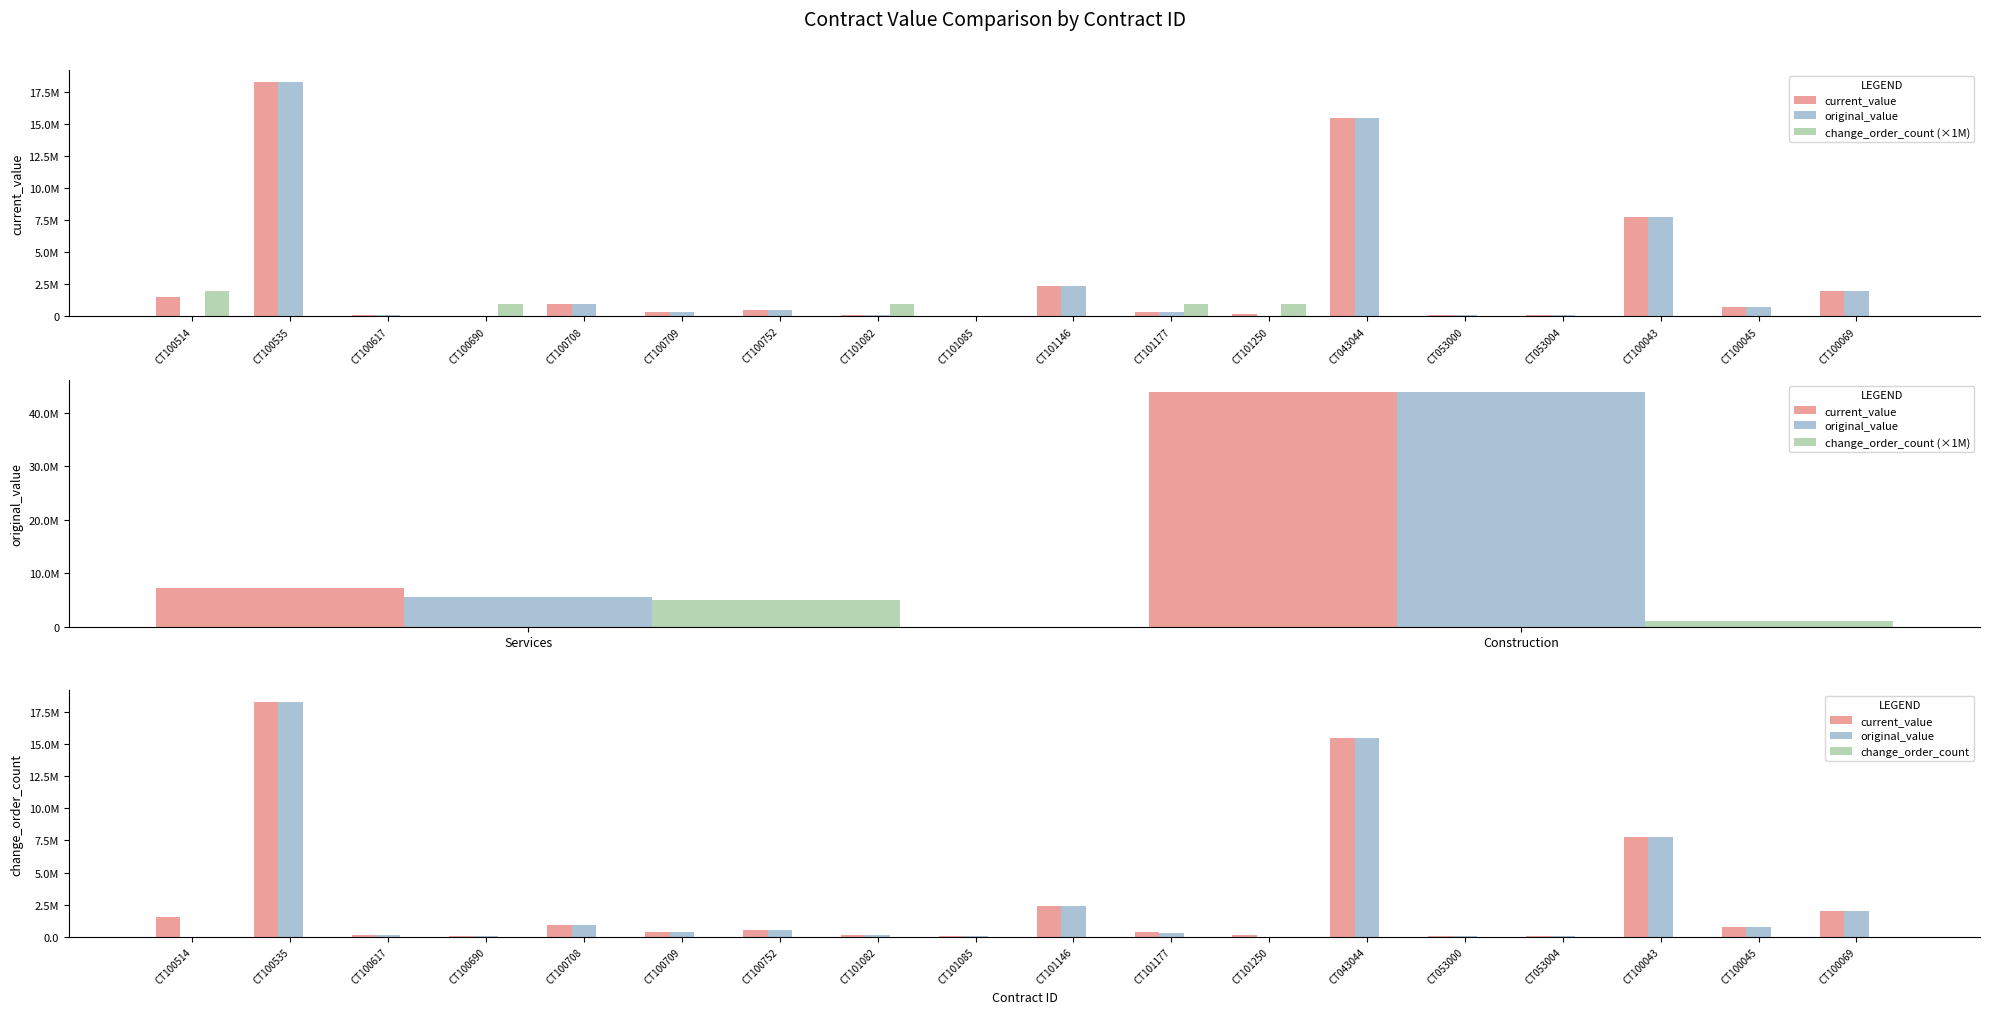

Rank the categories by current_value value from lowest to highest.

CT101085, CT100690, CT053000, CT053004, CT100617, CT101082, CT101250, CT100709, CT101177, CT100752, CT100045, CT100708, CT100514, CT100069, CT101146, CT100043, CT043044, CT100535